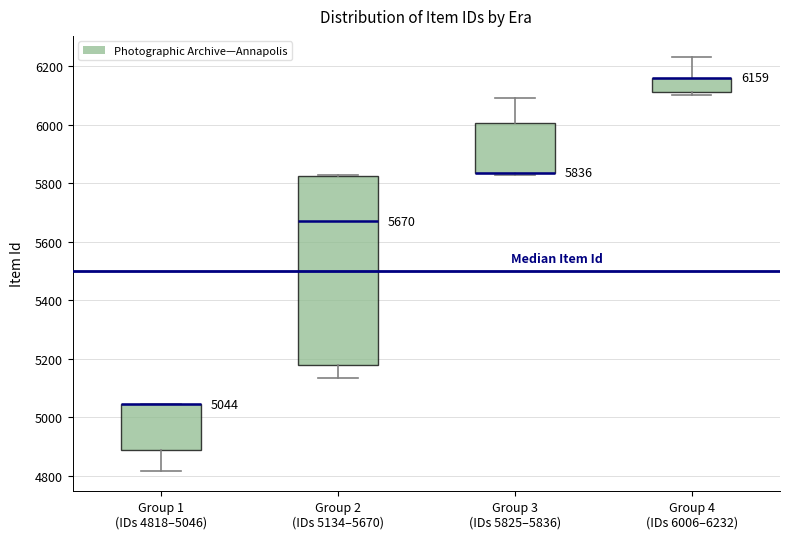

Comparing the boxes themselves (not the whiskers), which one is the tallest?

Group 2 (IDs 5134–5670)